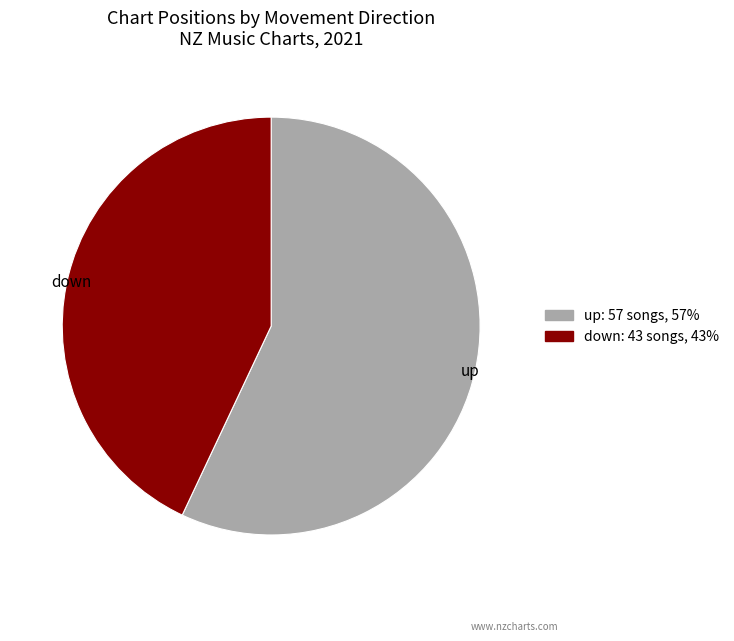

How many slices are in this pie chart?

2